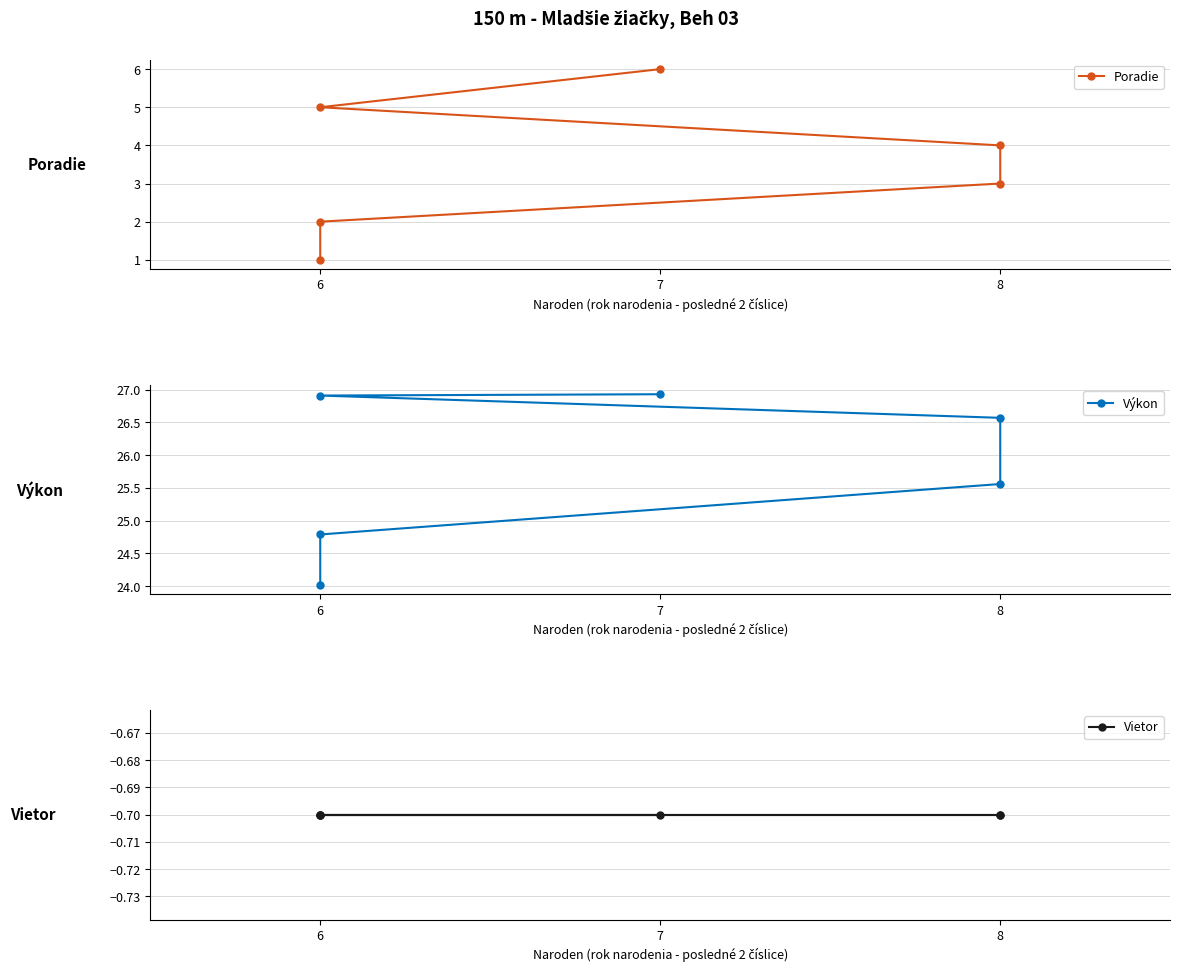

List the series in order of their peak value, highest first.

Výkon, Poradie, Vietor